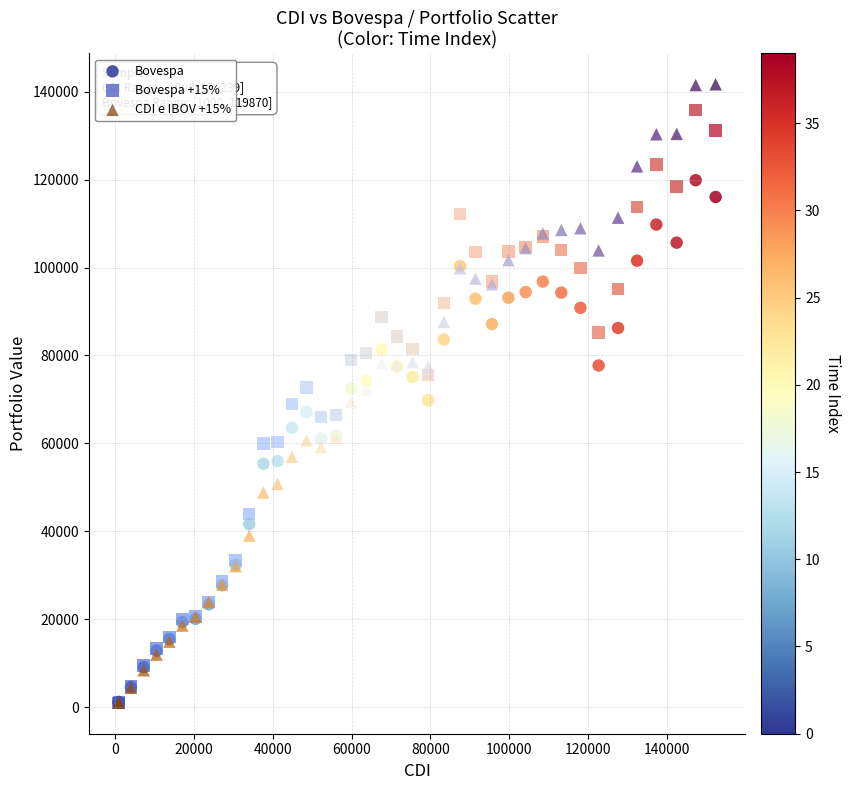

Which series reaches the maximum Y coordinate?

CDI e IBOV +15%